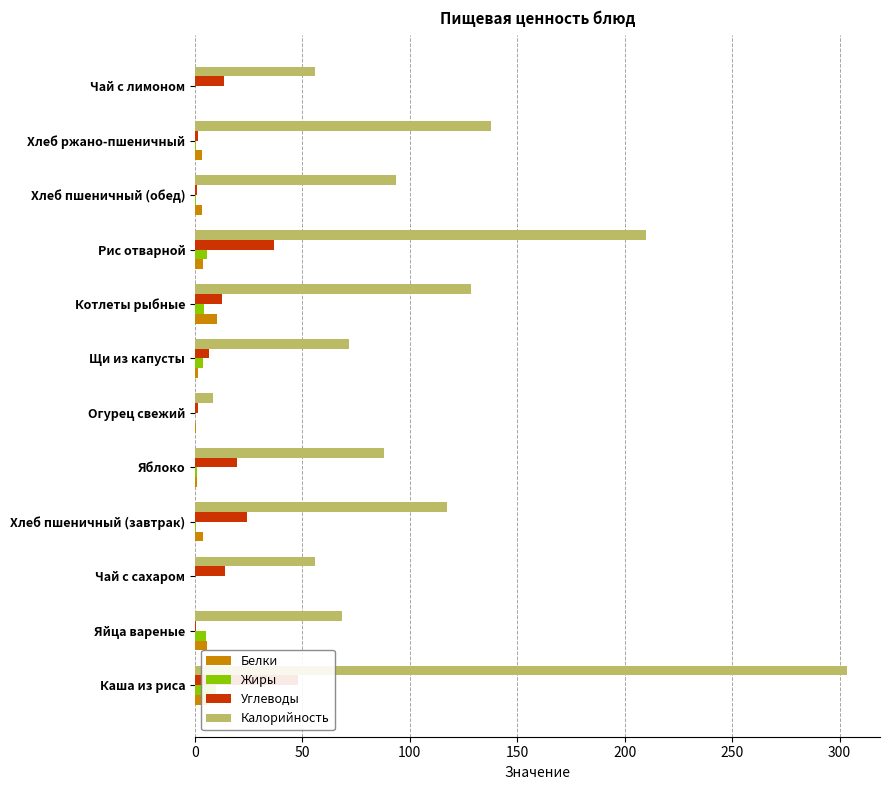

What is the highest value of the Калорийность series?

303.6